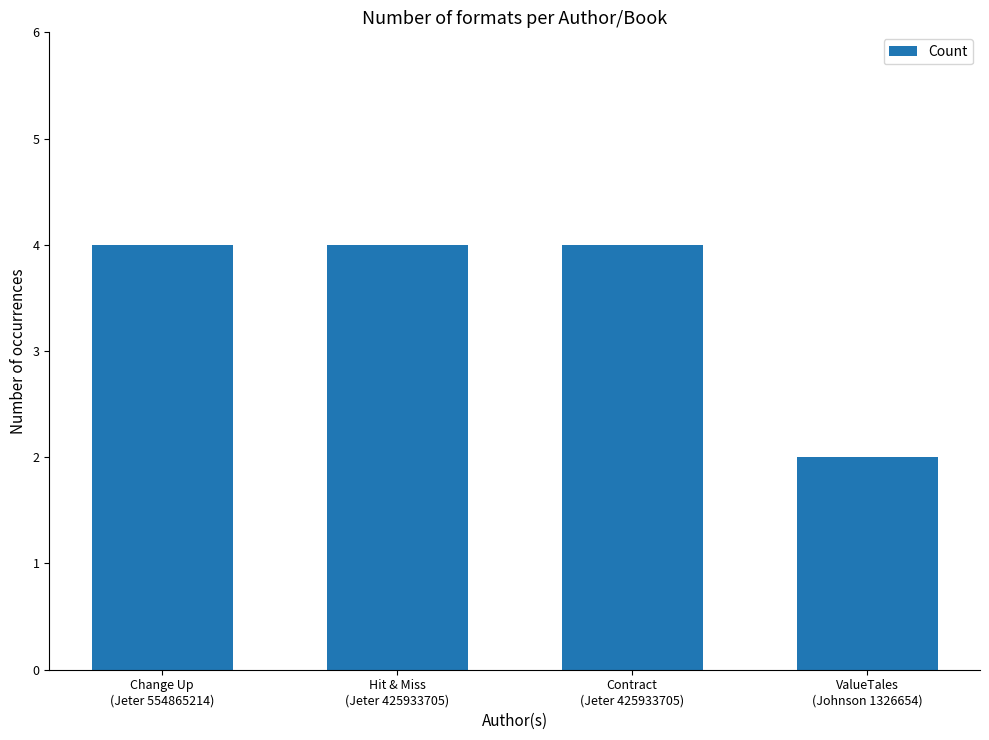

Read the value at Hit & Miss
(Jeter 425933705).

4